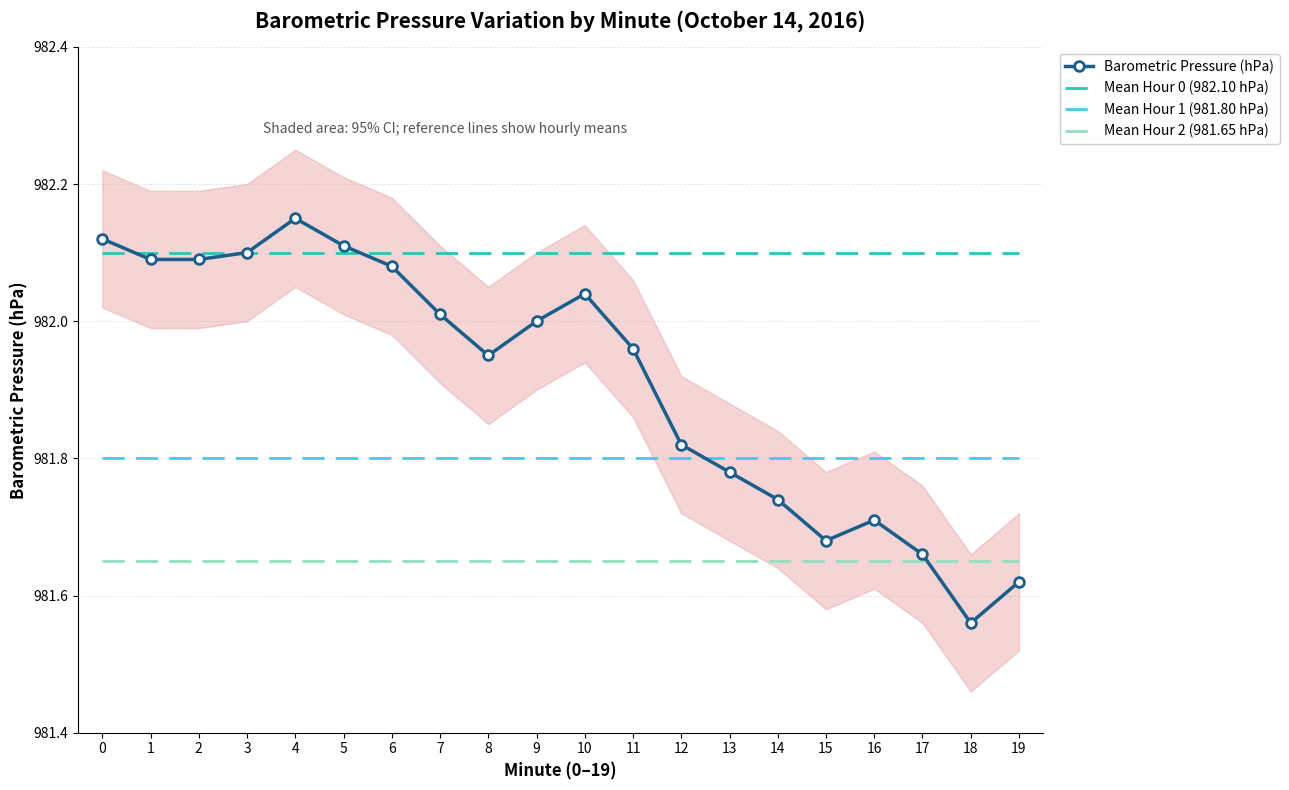

Which label corresponds to the smallest value in the chart?

18